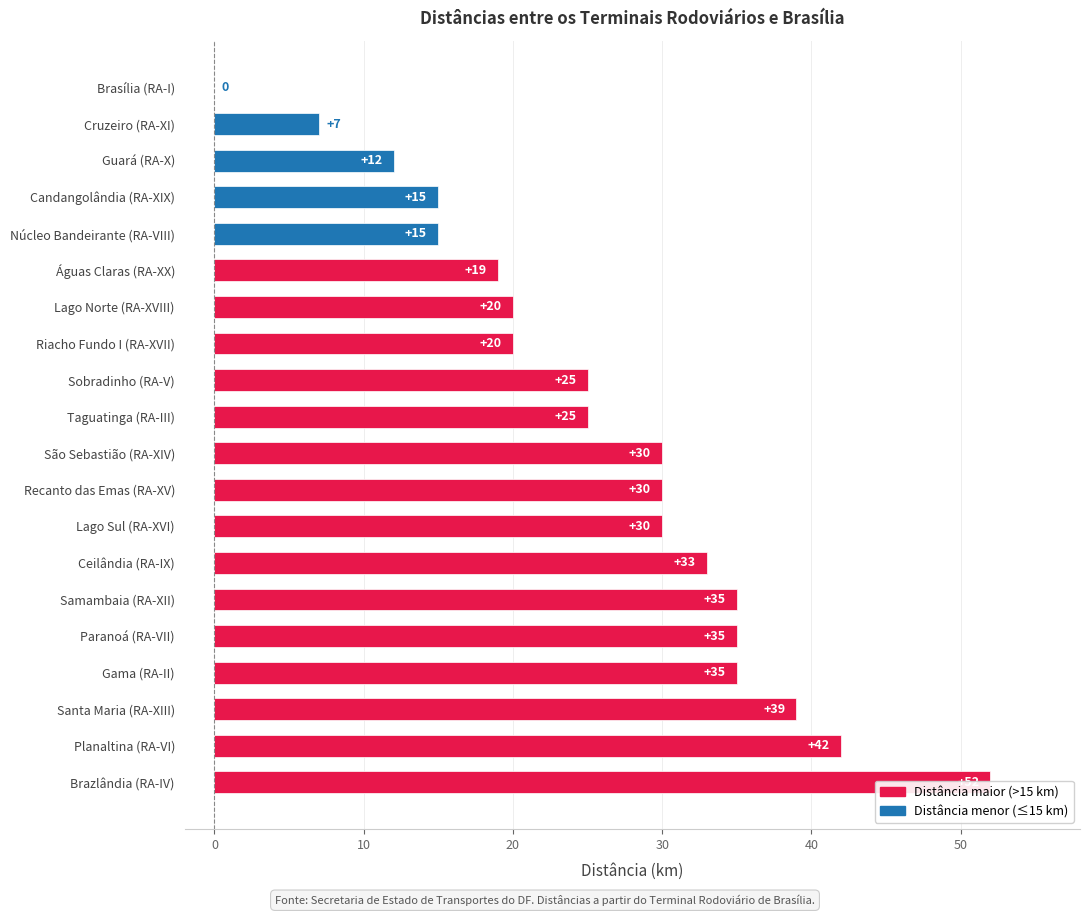

What is the value of the 7th bar from the left?

33